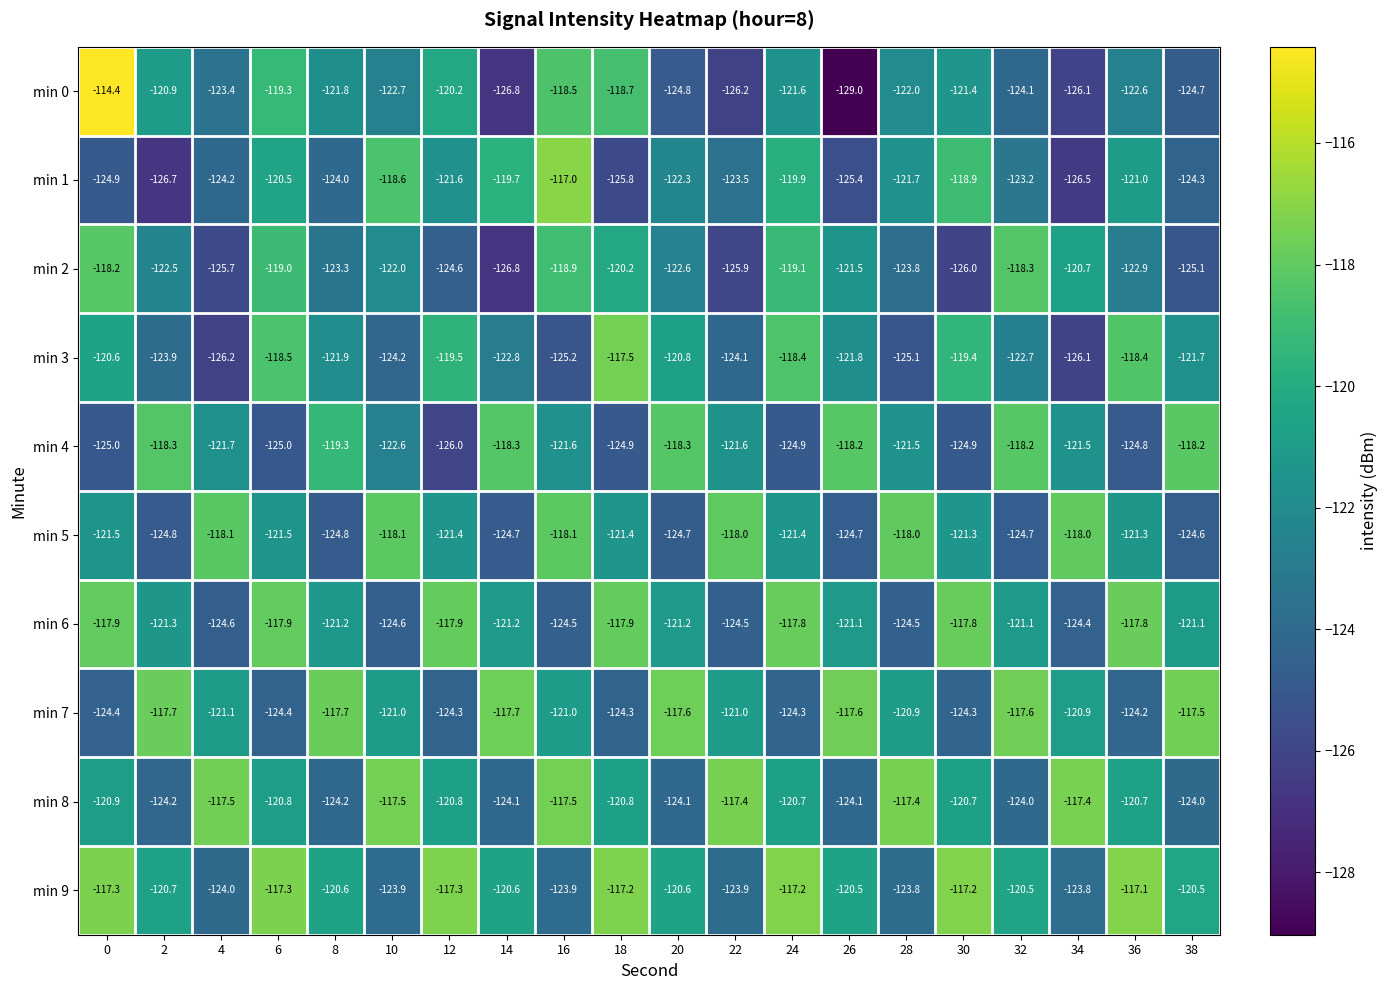

Which label corresponds to the smallest value in the chart?

26